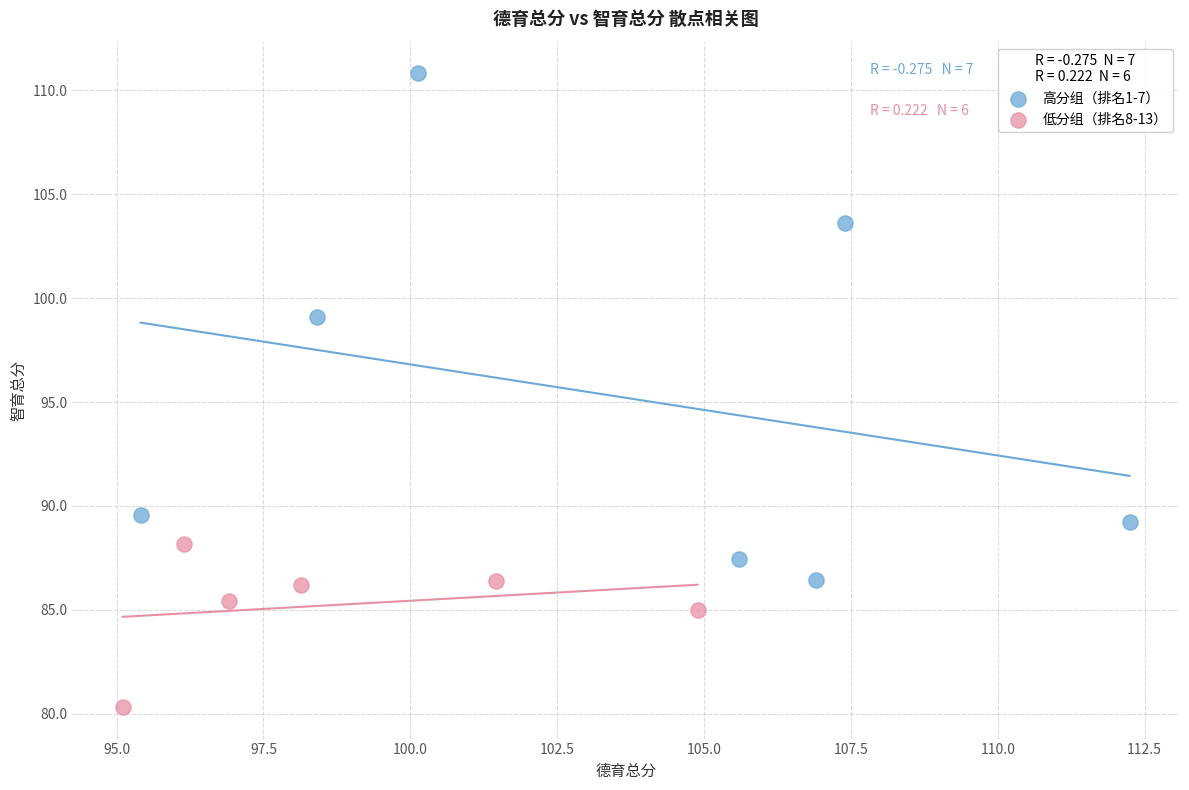

Which series has the largest Y range (max minus min)?

高分组（排名1-7）